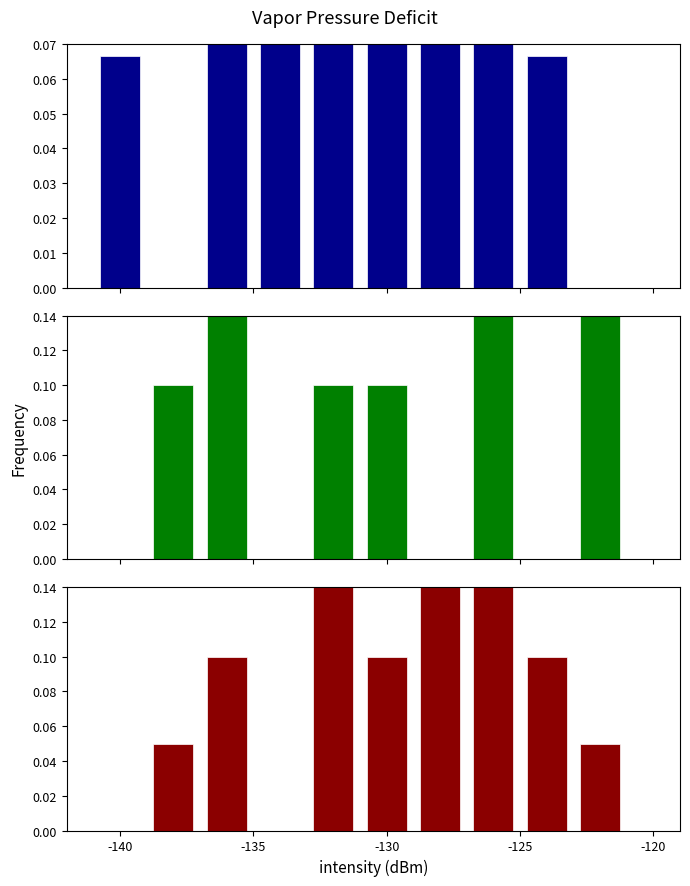

Is the value of Blue at -135 greater than the value of Red at 7?

No